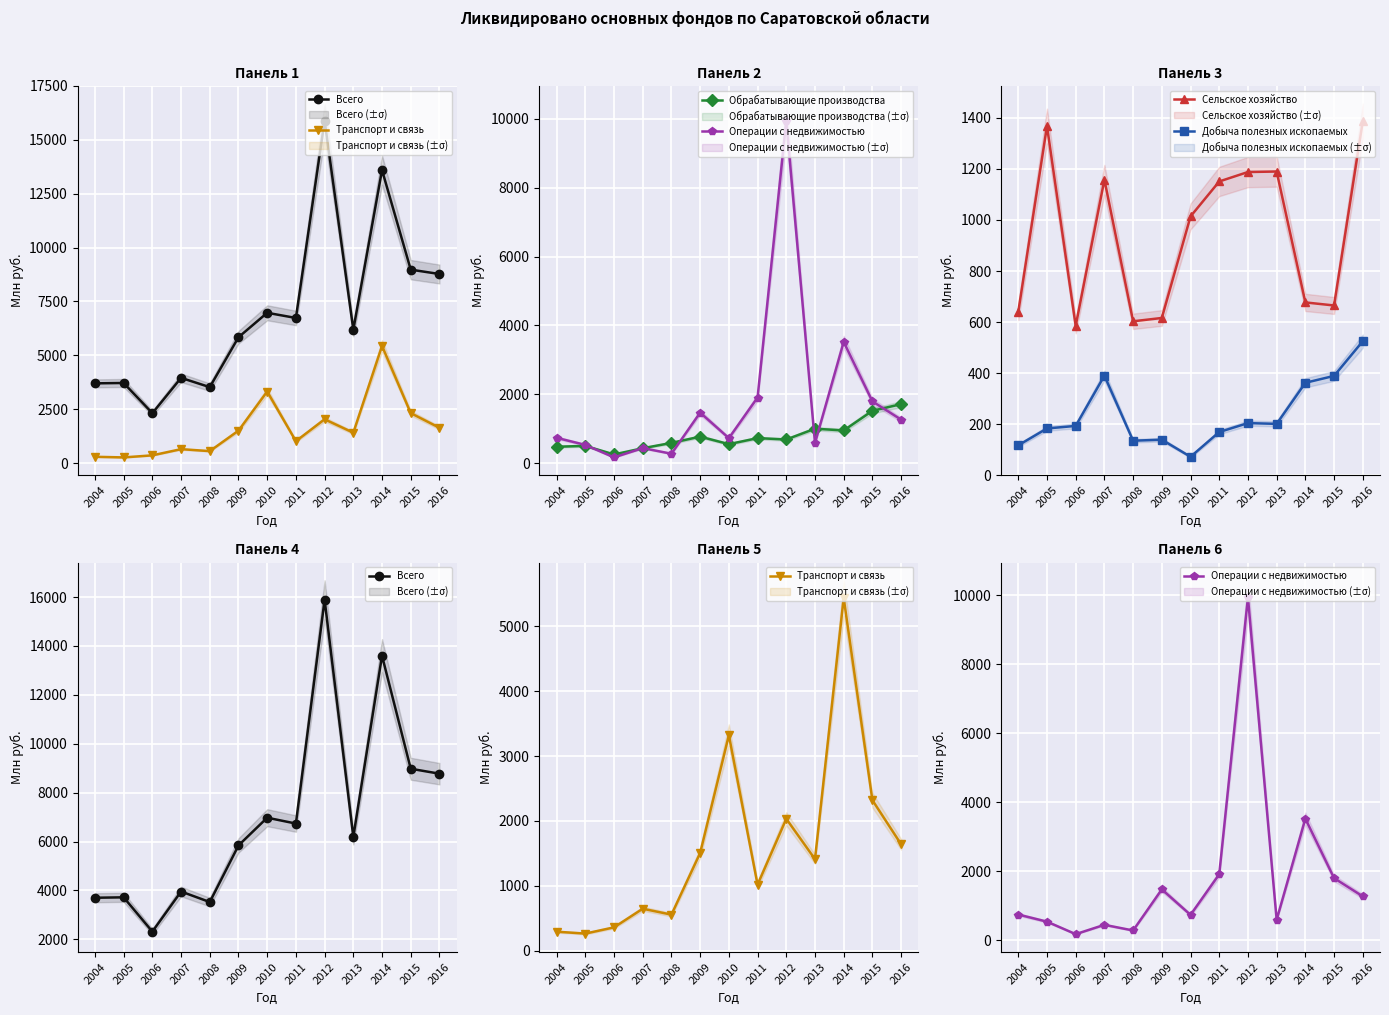

How many intersections are there between Добыча полезных ископаемых and Операции с недвижимостью?

2